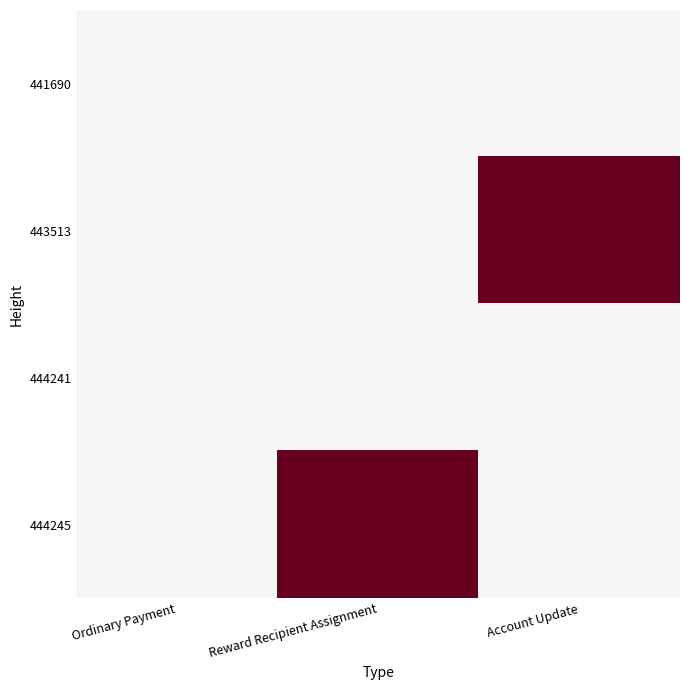

List the series in order of their peak value, highest first.

441690, 443513, 444241, 444245